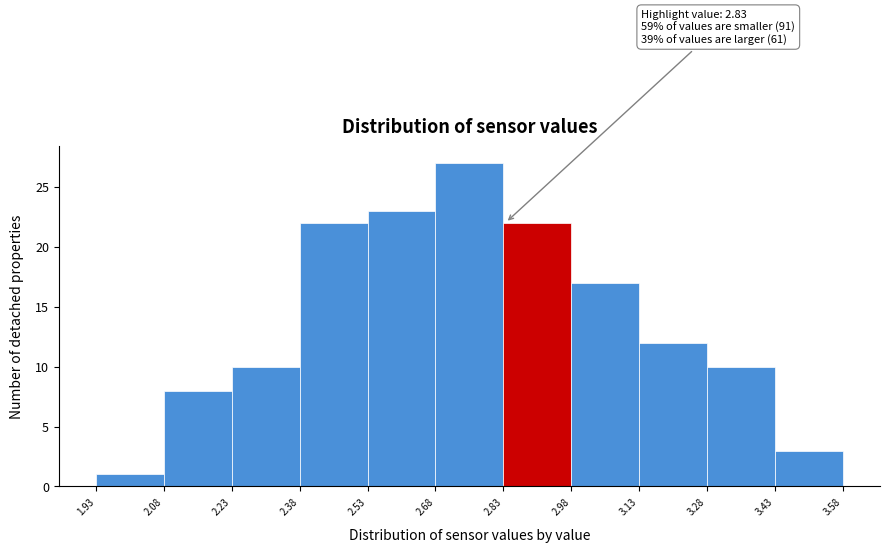

Over which range of the x-axis is the bar tallest?

2.68 to 2.83